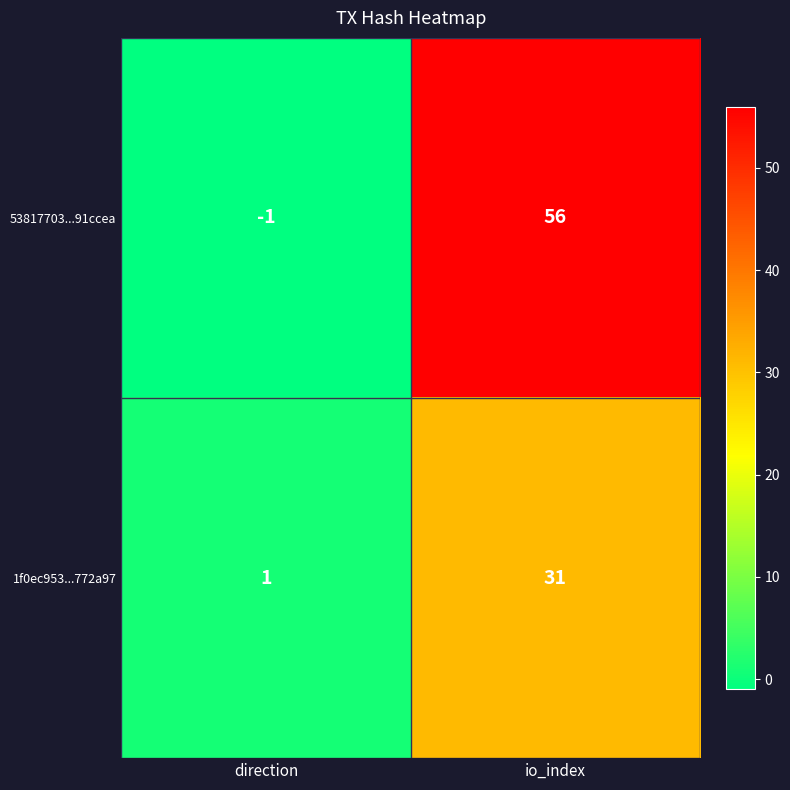

Rank the series by their average value, from lowest to highest.

1f0ec953...772a97, 53817703...91ccea